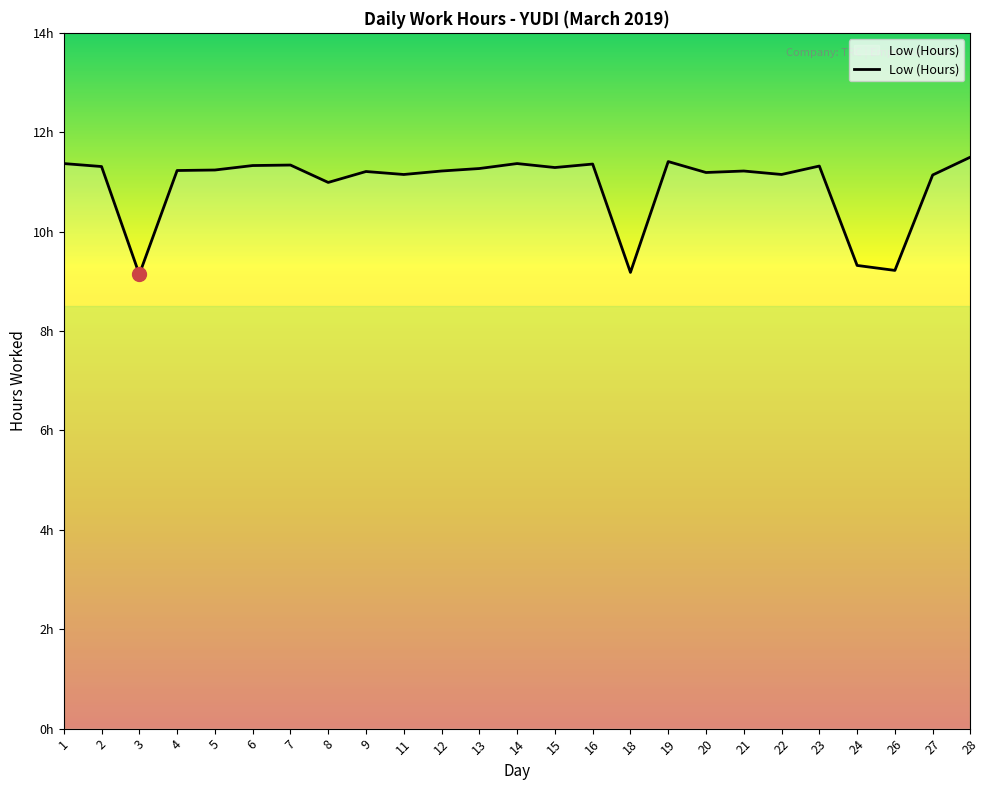

The value at 28 is 7.7. True or false?

False